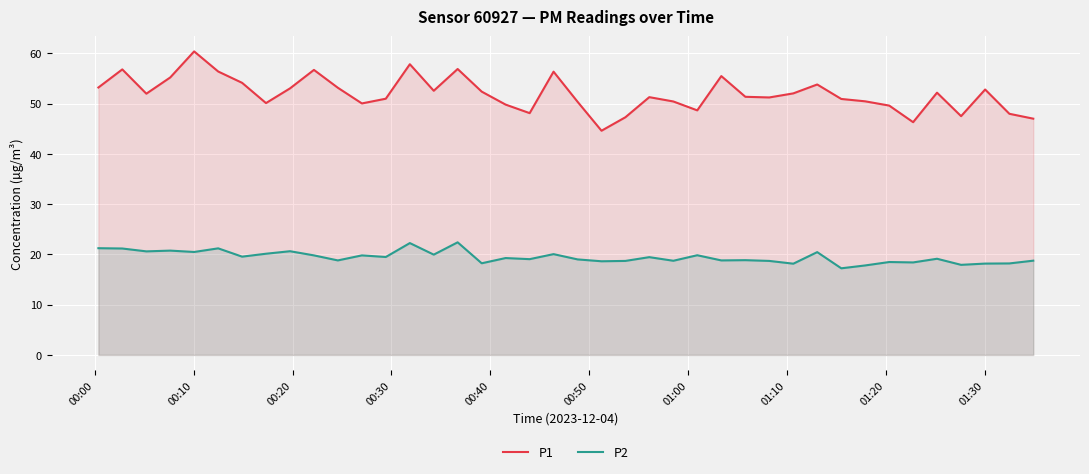

Does the chart display data point markers on the line(s)?

No